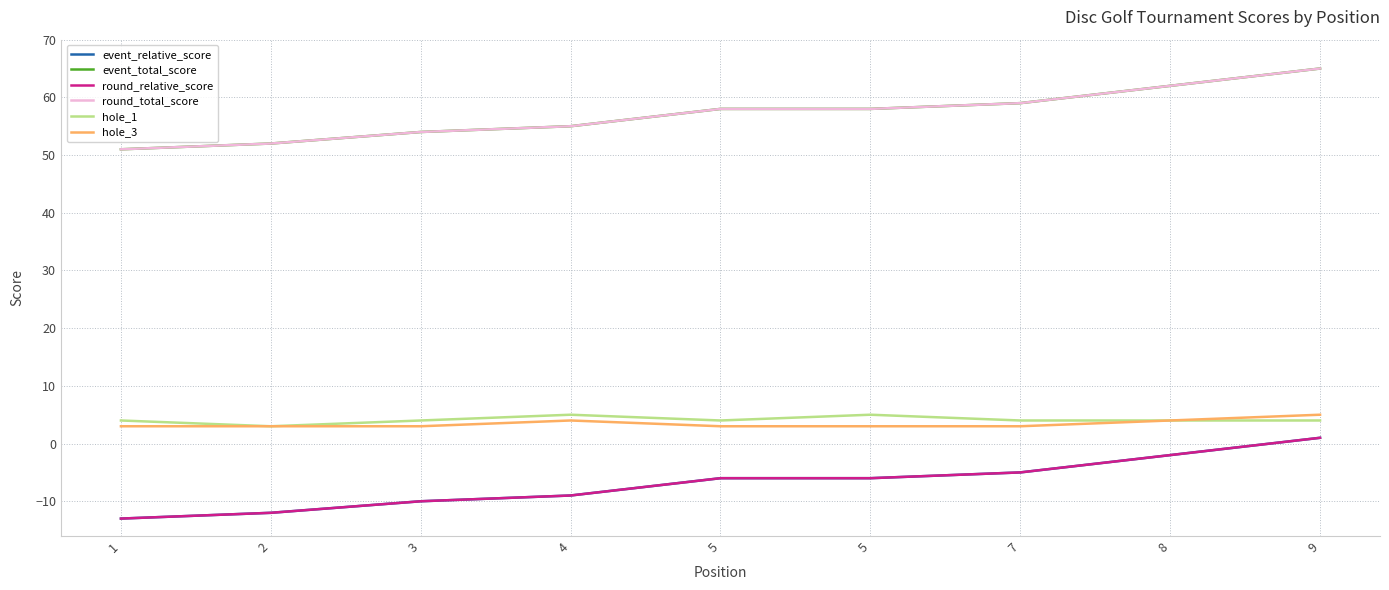

Reading left to right, extract all data points from this chart.

event_relative_score: -13	-12	-10	-9	-6	-6	-5	-2	1
event_total_score: 51	52	54	55	58	58	59	62	65
round_relative_score: -13	-12	-10	-9	-6	-6	-5	-2	1
round_total_score: 51	52	54	55	58	58	59	62	65
hole_1: 4	3	4	5	4	5	4	4	4
hole_3: 3	3	3	4	3	3	3	4	5